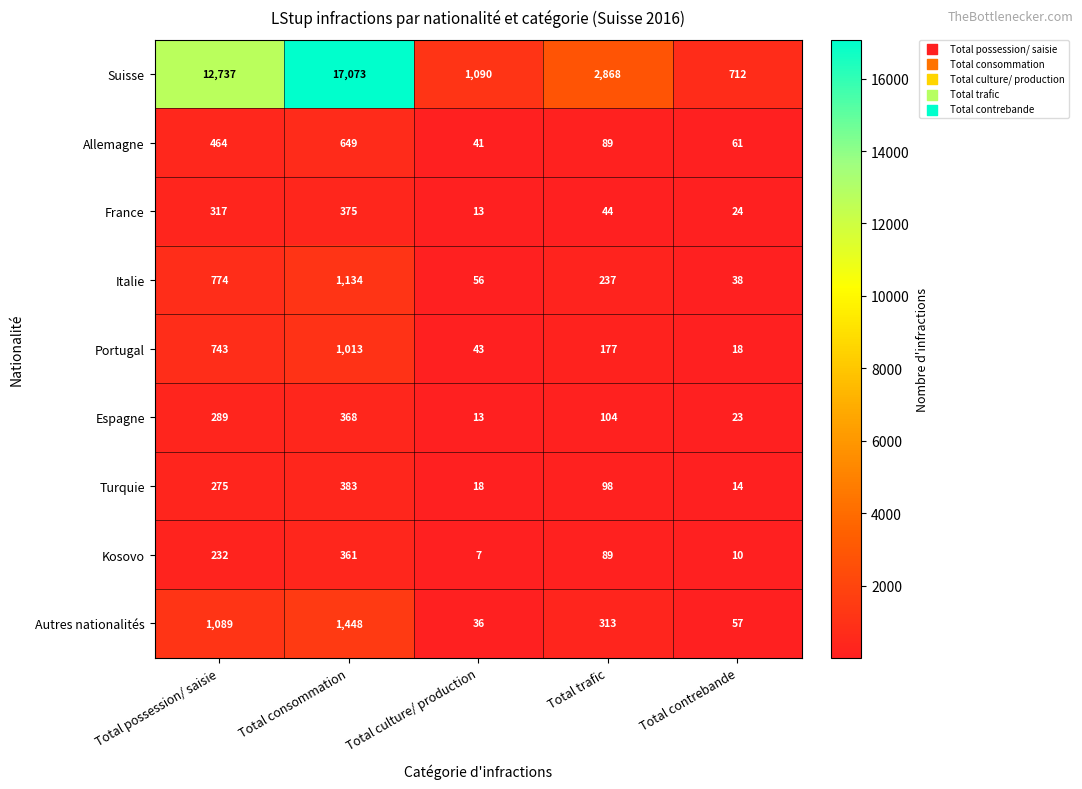

At which label does Allemagne reach its minimum?

Total culture/ production